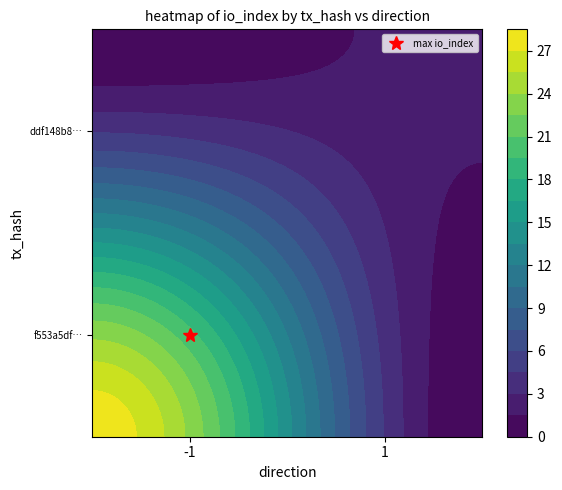

At how many categories does at least one series exceed 0?

2